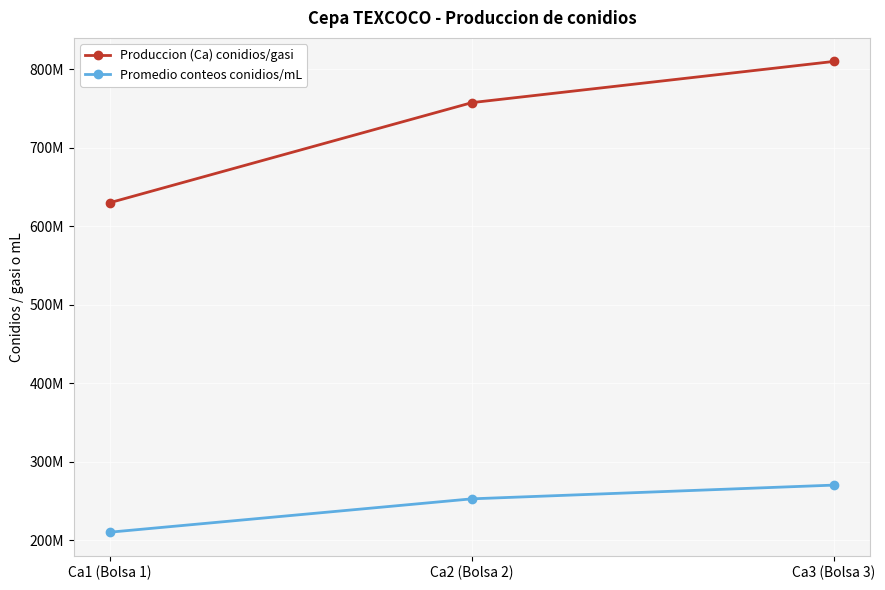

What is the smallest value displayed?

210000000